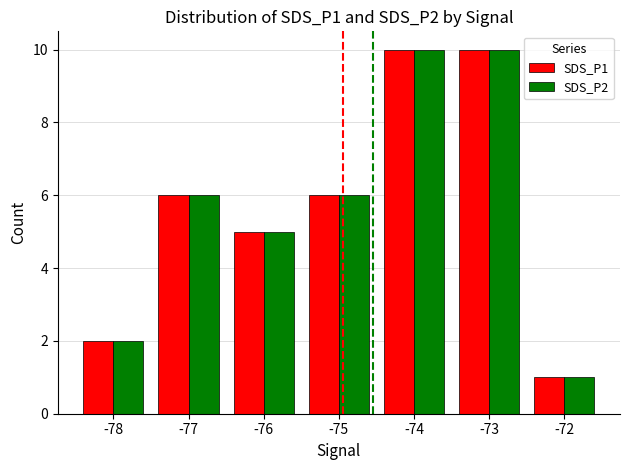

At which label is SDS_P2 closest to 5?

-76